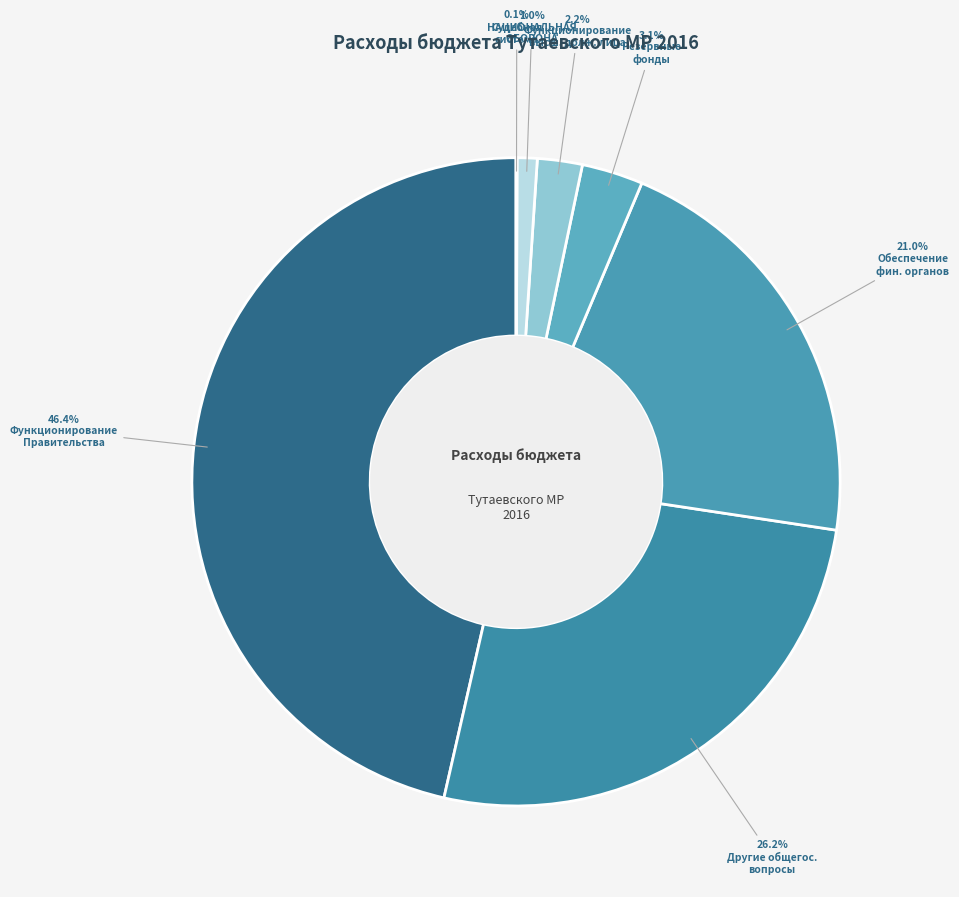

Is there a majority slice in this chart?

No